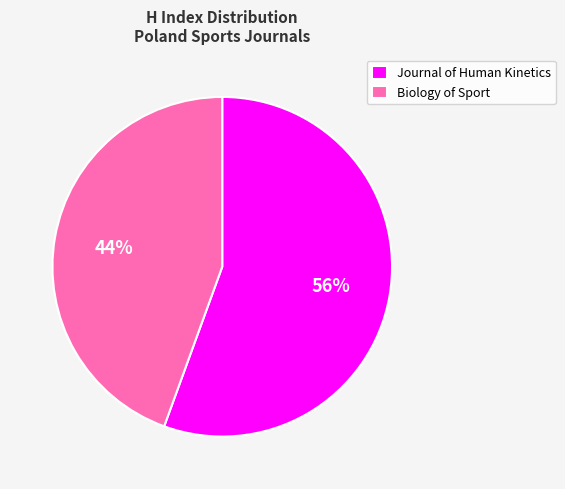

The Biology of Sport slice represents 44% of the pie. True or false?

True